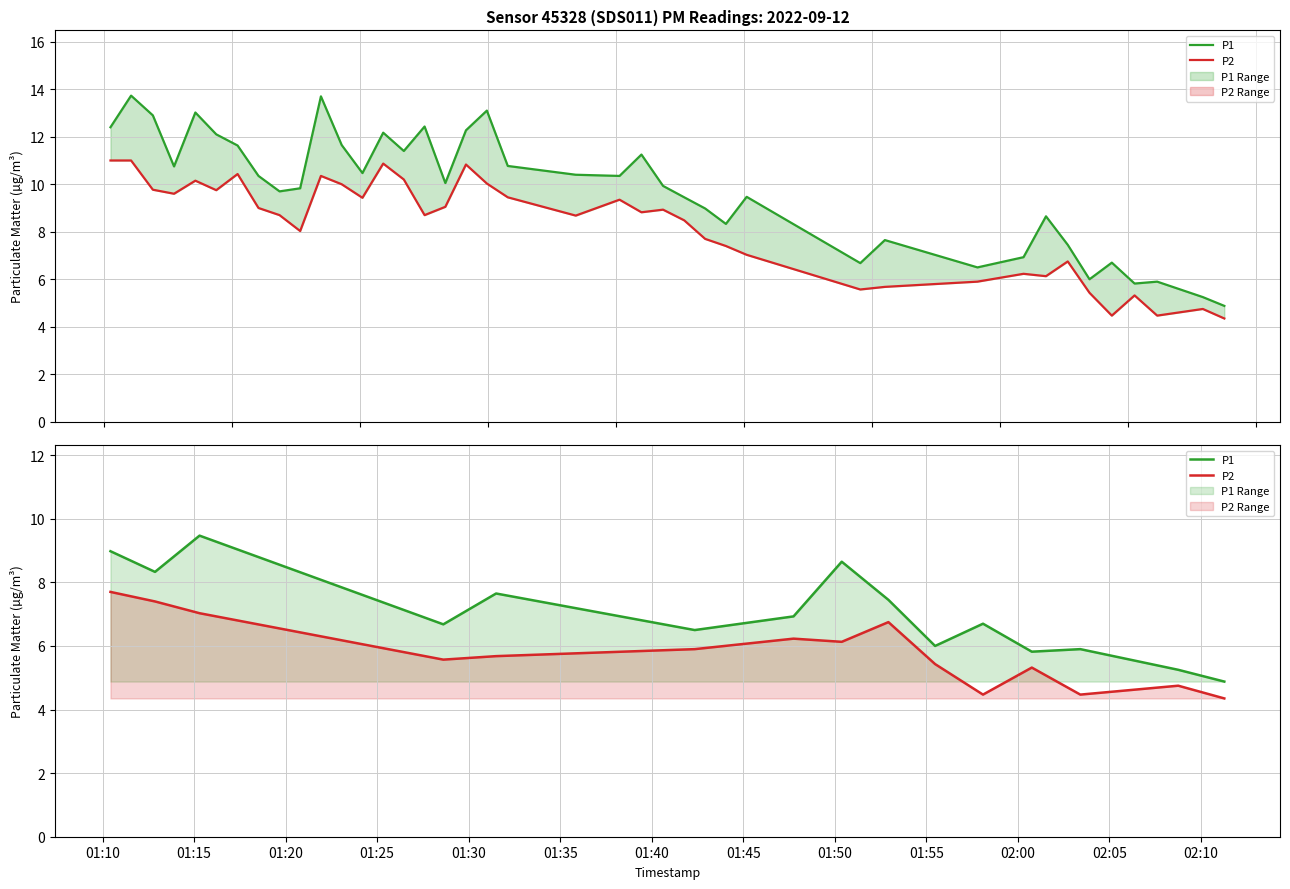

Which series has the largest total across all categories?

P1